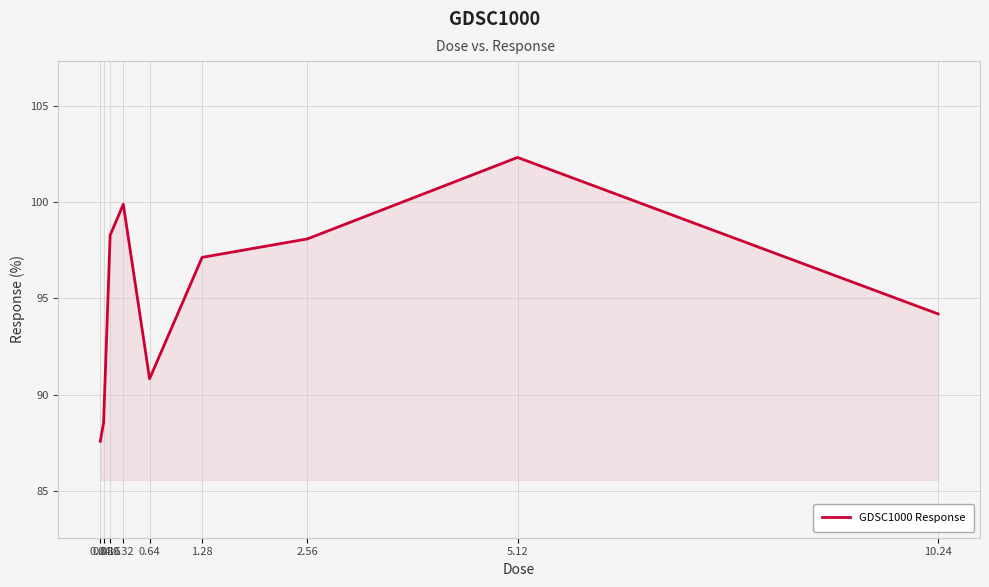

What is the smallest value displayed?

87.6